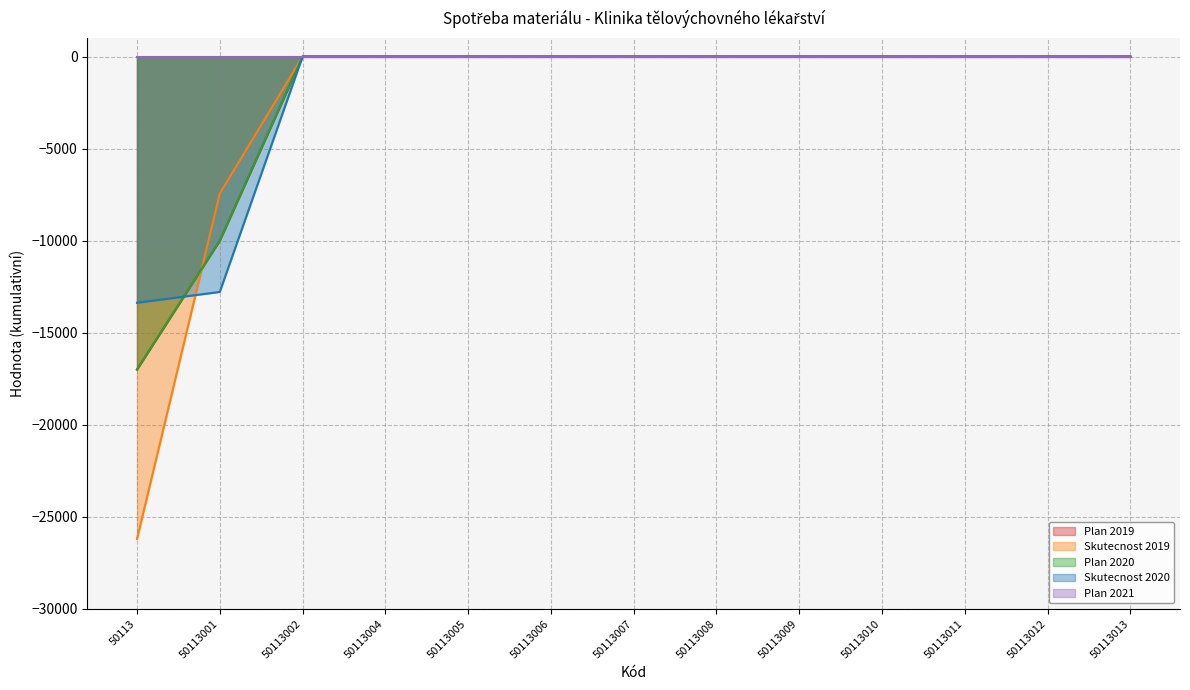

What is the difference between the maximum and minimum values in the Skutecnost 2019 series?

26200.6